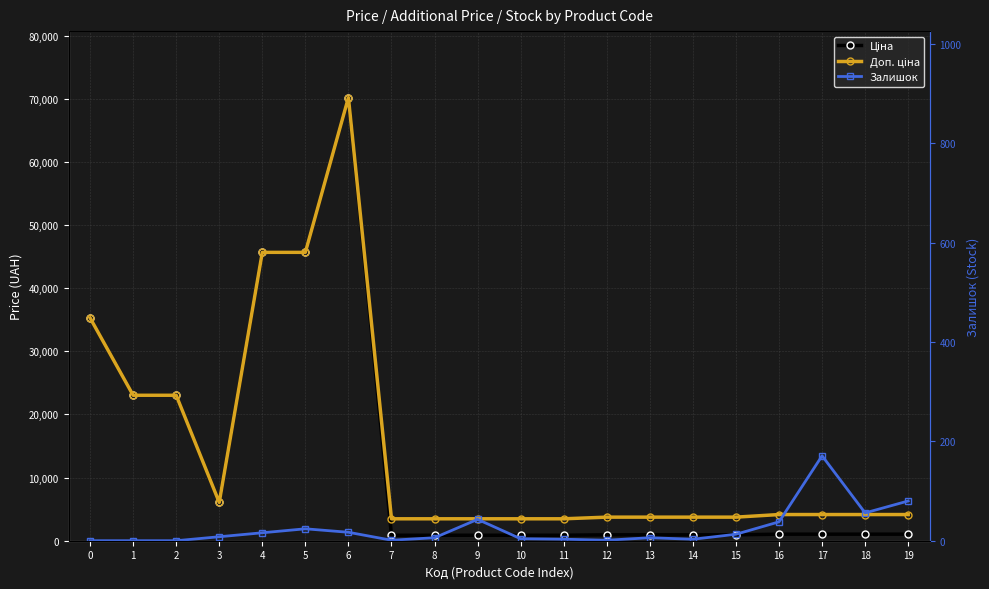

Is it true that Ціна equals 70181.6 at 6?

True